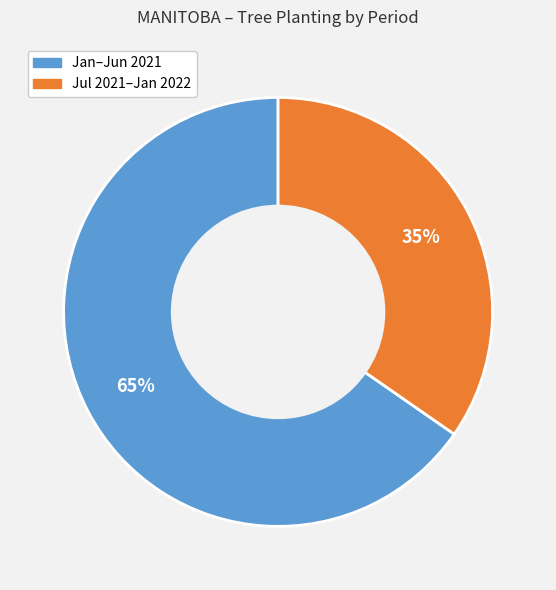

To the nearest percent, what is the average slice percentage?

50%